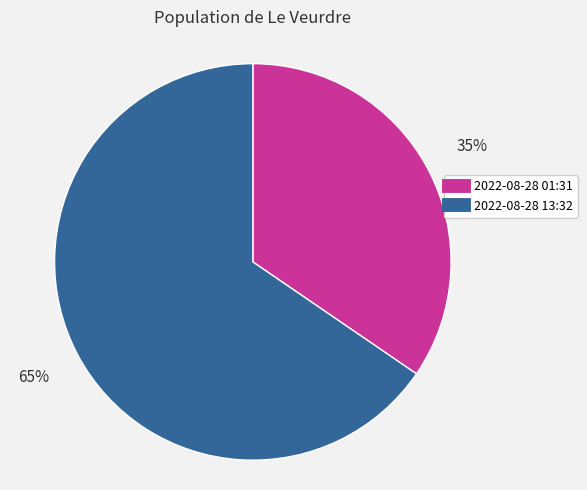

How many slices are in this pie chart?

2